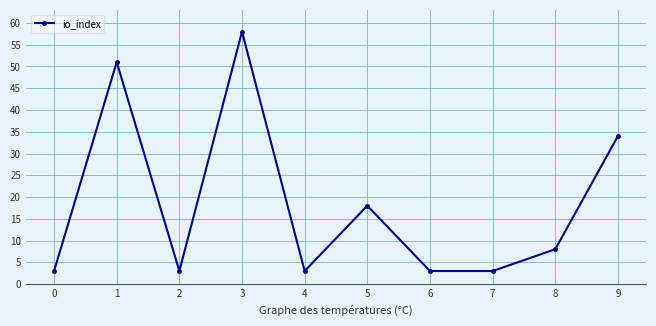

Where is the first local minimum?

2